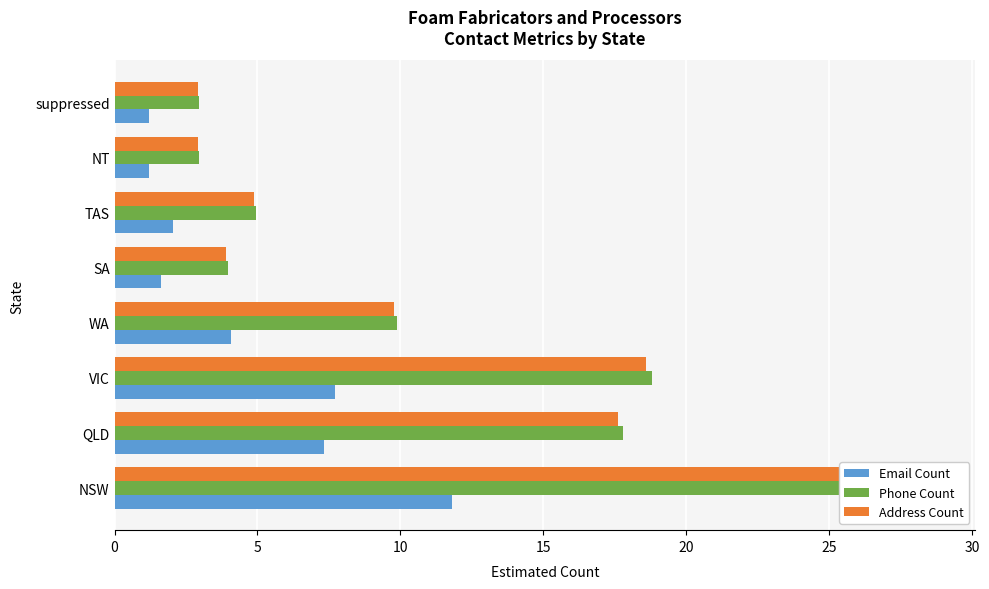

Is it true that Phone Count equals 49.3 at NSW?

False